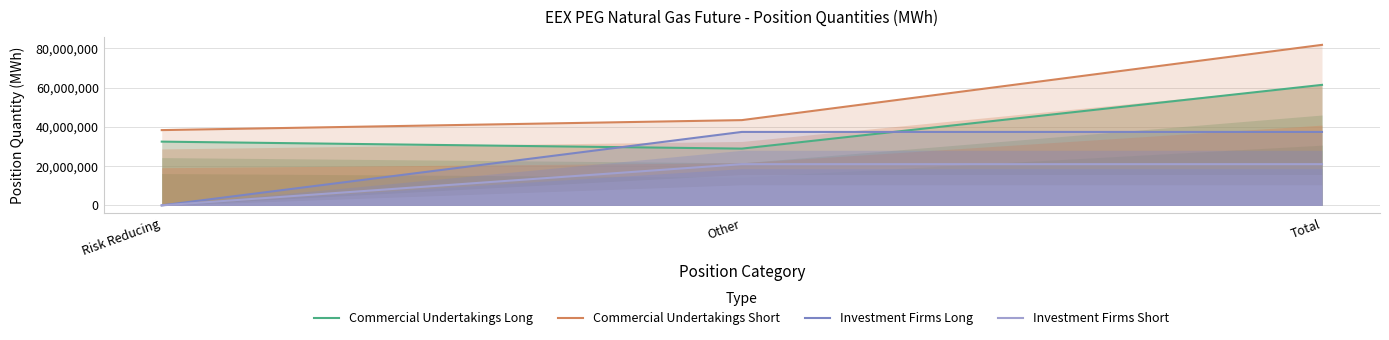

Reading left to right, what are all the values shown in this chart?

Commercial Undertakings Long: Risk Reducing=32493314	Other=28934592	Total=61427906
Commercial Undertakings Short: Risk Reducing=38367476	Other=43456974	Total=81824450
Investment Firms Long: Risk Reducing=0	Other=37441019	Total=37441019
Investment Firms Short: Risk Reducing=0	Other=21008507	Total=21008507